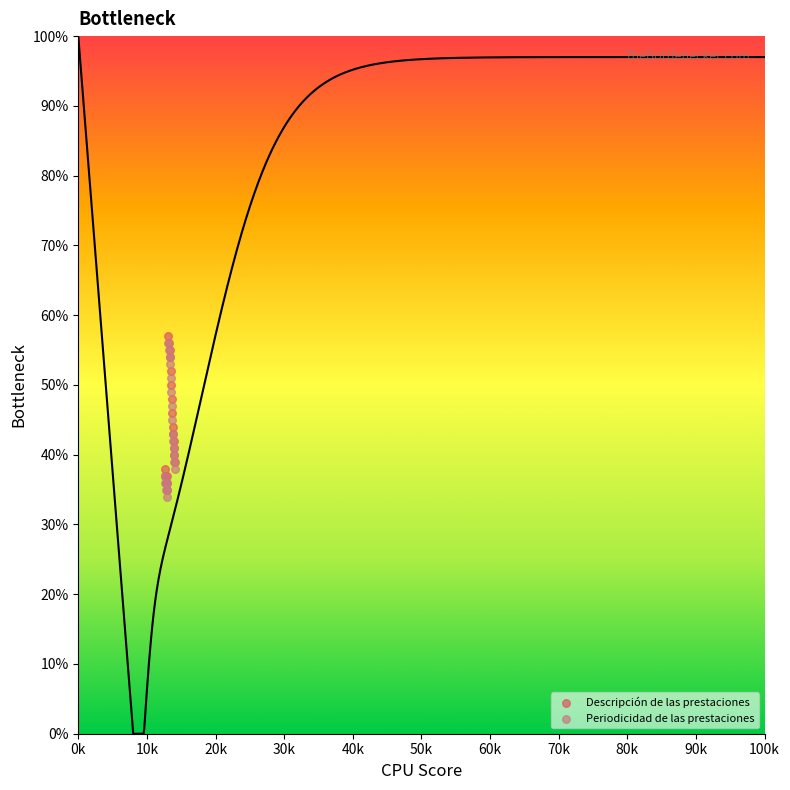

Which series has the largest Y range (max minus min)?

Descripción de las prestaciones